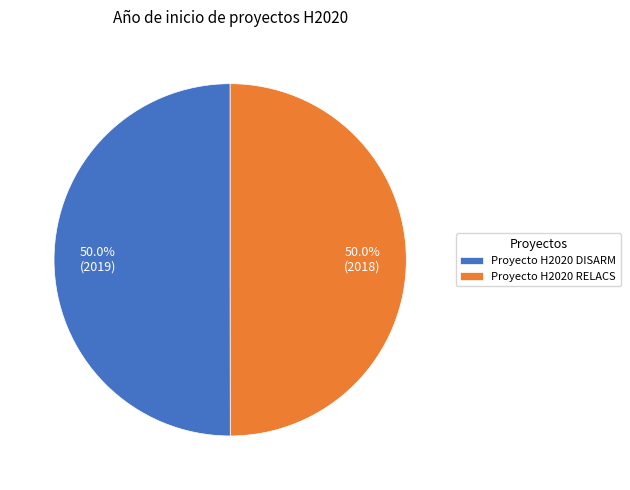

Count the number of slices in the pie.

2